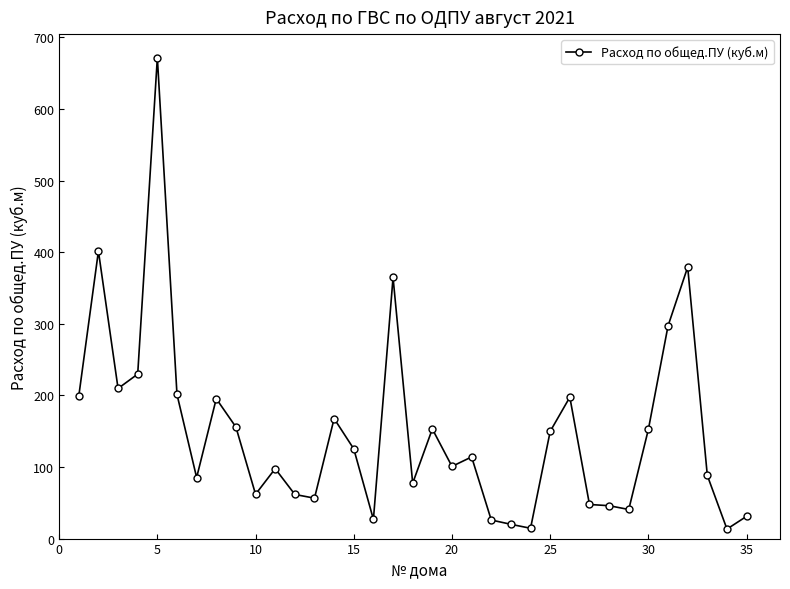

How many lines are shown in the chart?

1